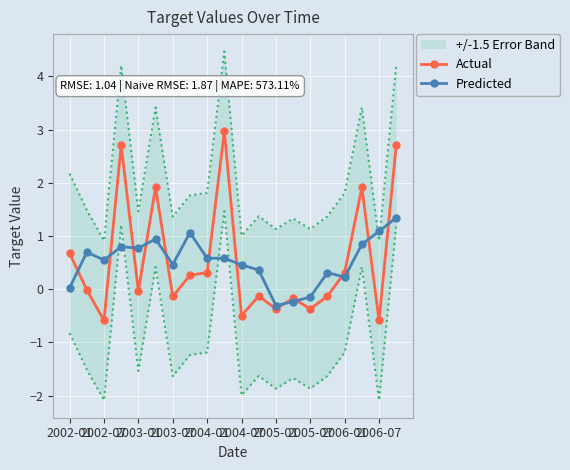

What is the difference between the second highest and minimum values in the Actual series?

3.3